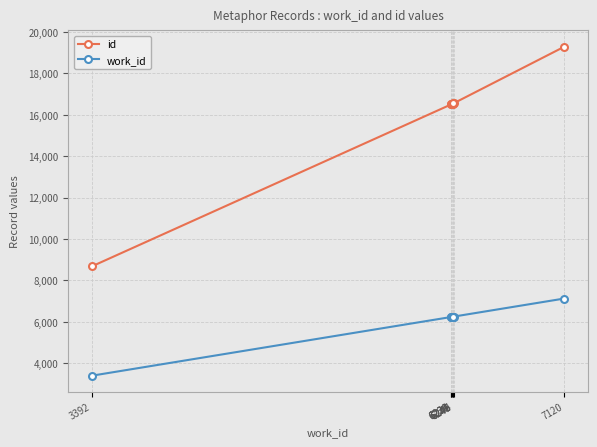

Does the chart display data point markers on the line(s)?

Yes